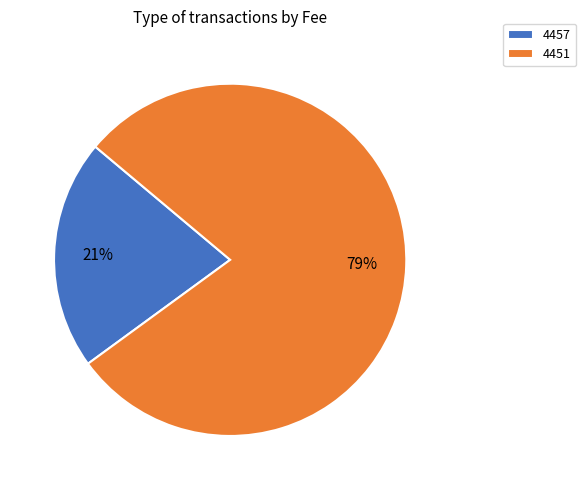

To the nearest percent, what percentage of the pie is 4457?

21%